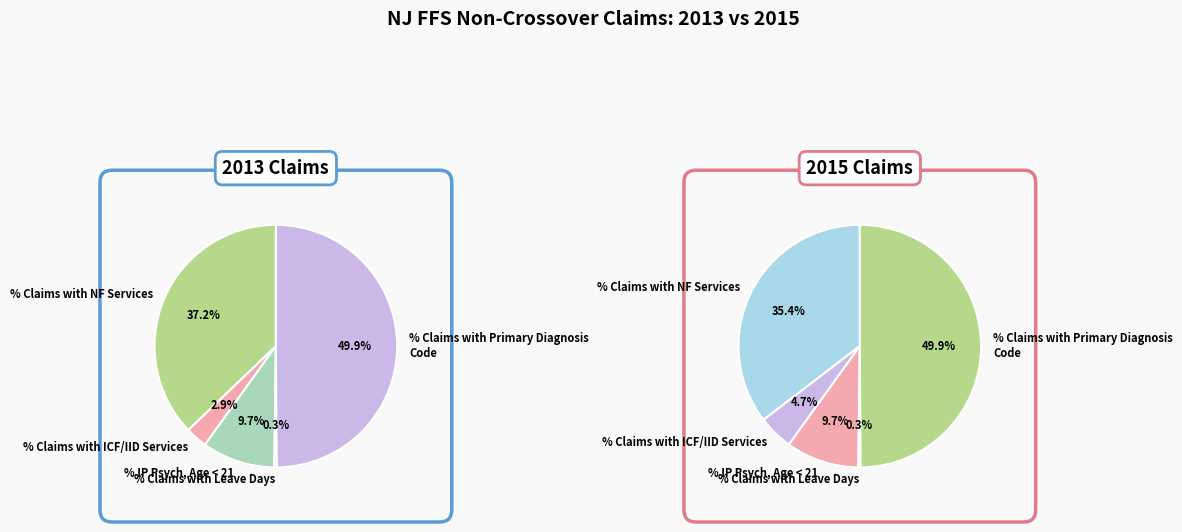

What percentage do % Claims with Primary Diagnosis Code and % Claims with NF Services together represent?

87.1%